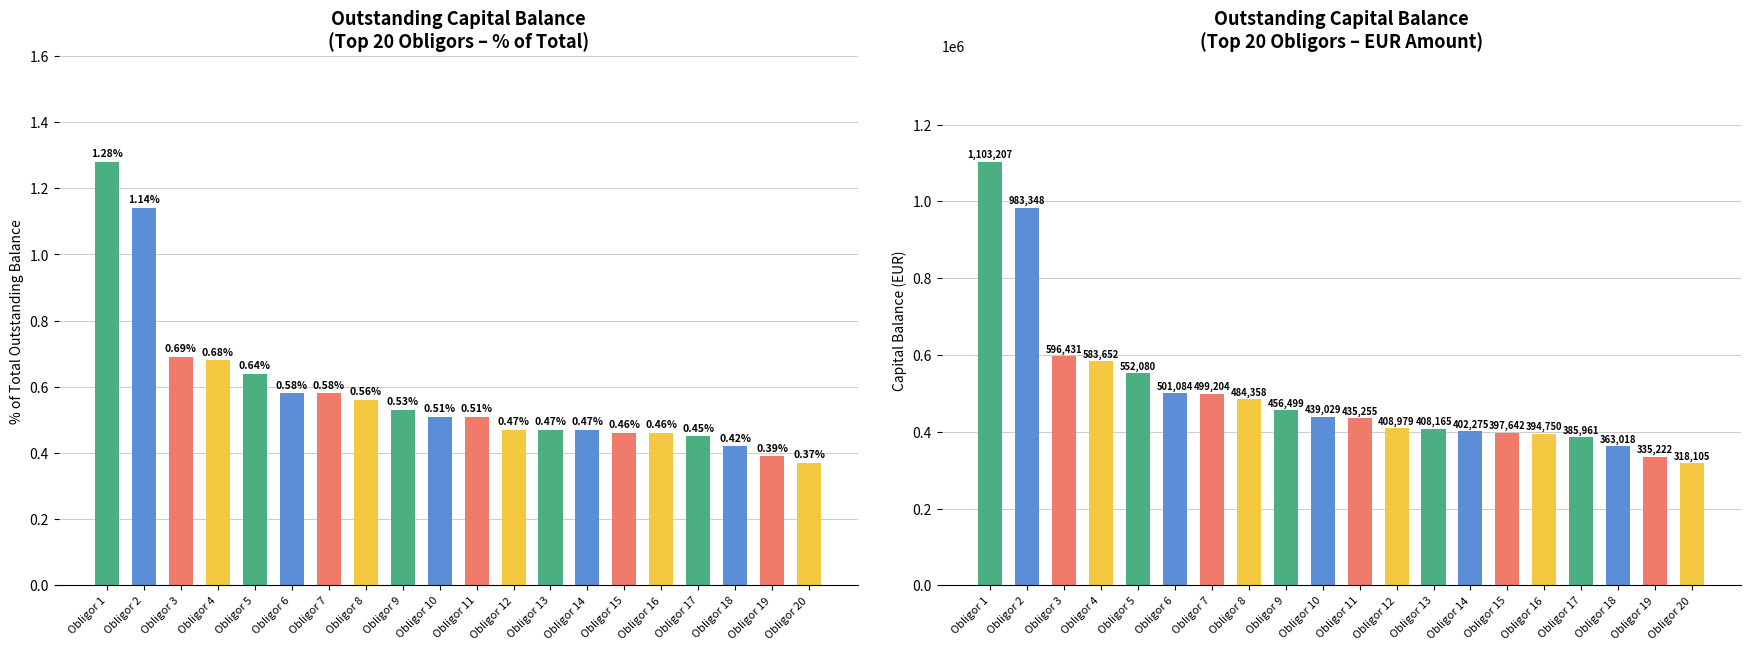

Reading left to right, transcribe all the data shown in this chart.

Outstanding Capital Balance (%): 1.3	1.1	0.7	0.7	0.6	0.6	0.6	0.6	0.5	0.5	0.5	0.5	0.5	0.5	0.5	0.5	0.5	0.4	0.4	0.4
Outstanding Capital Balance (EUR): 1103206.9	983348.1	596430.7	583651.9	552079.8	501084.4	499204.5	484358.0	456498.7	439028.9	435254.7	408979.4	408165.0	402274.5	397641.6	394749.8	385960.6	363018.0	335221.9	318105.5